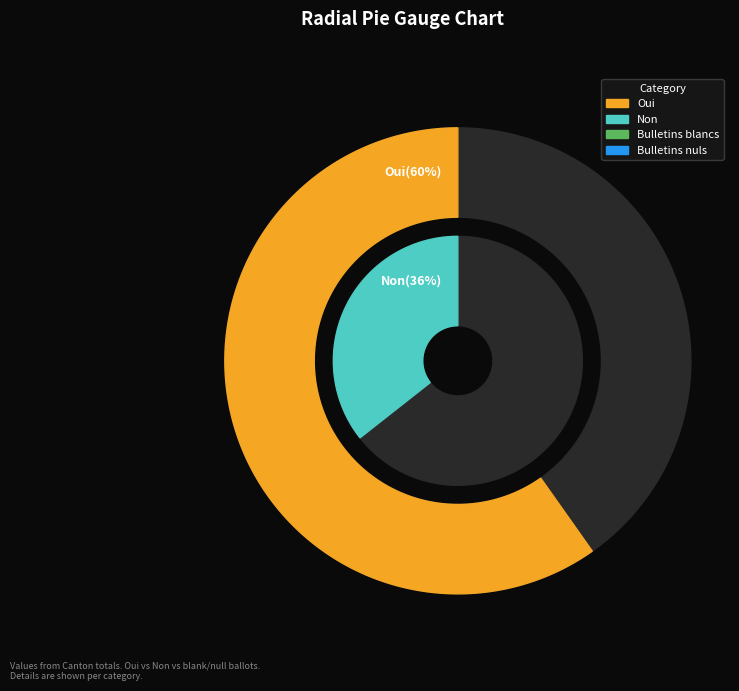

To the nearest percent, what is the difference between the Bulletins blancs and Oui slice percentages?

58%